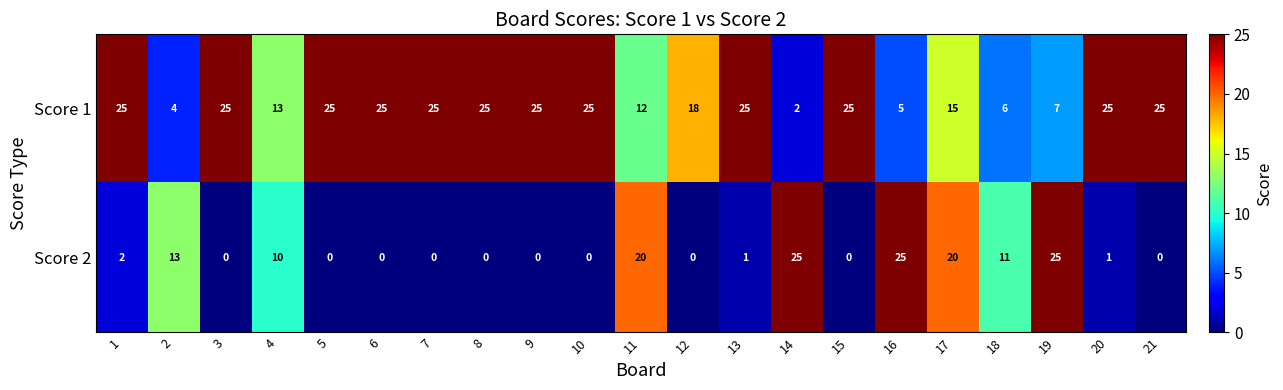

What is the maximum value shown in the chart?

25